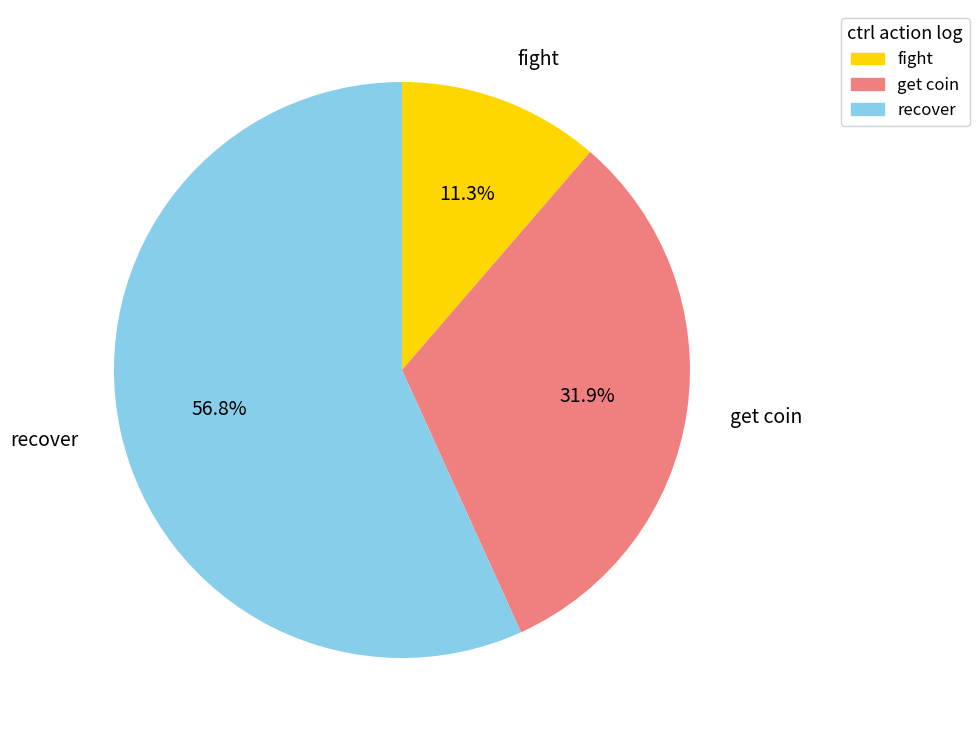

What percentage is NOT represented by get coin?

68.1%